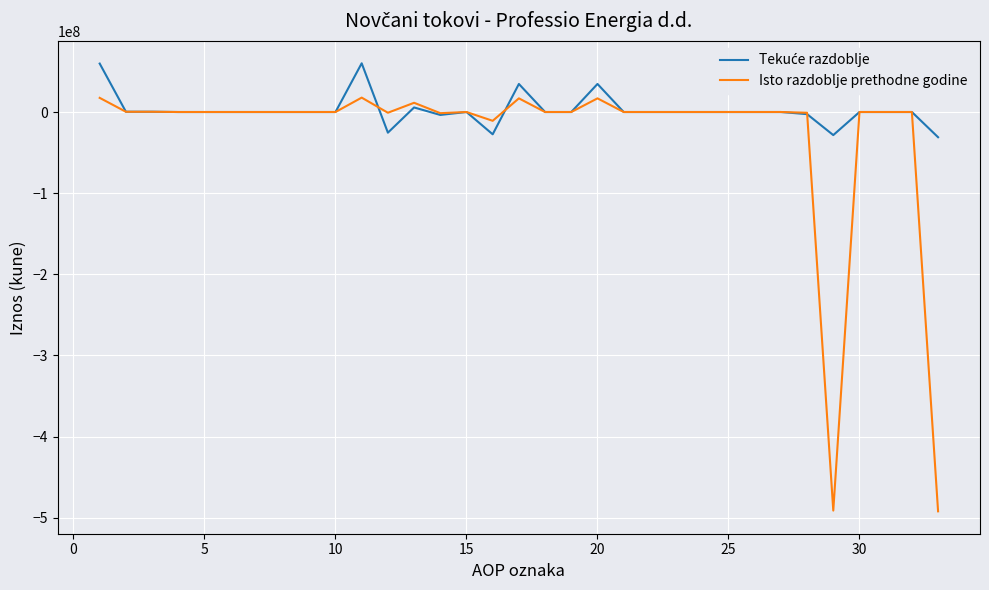

What is the greatest value displayed?

60035934